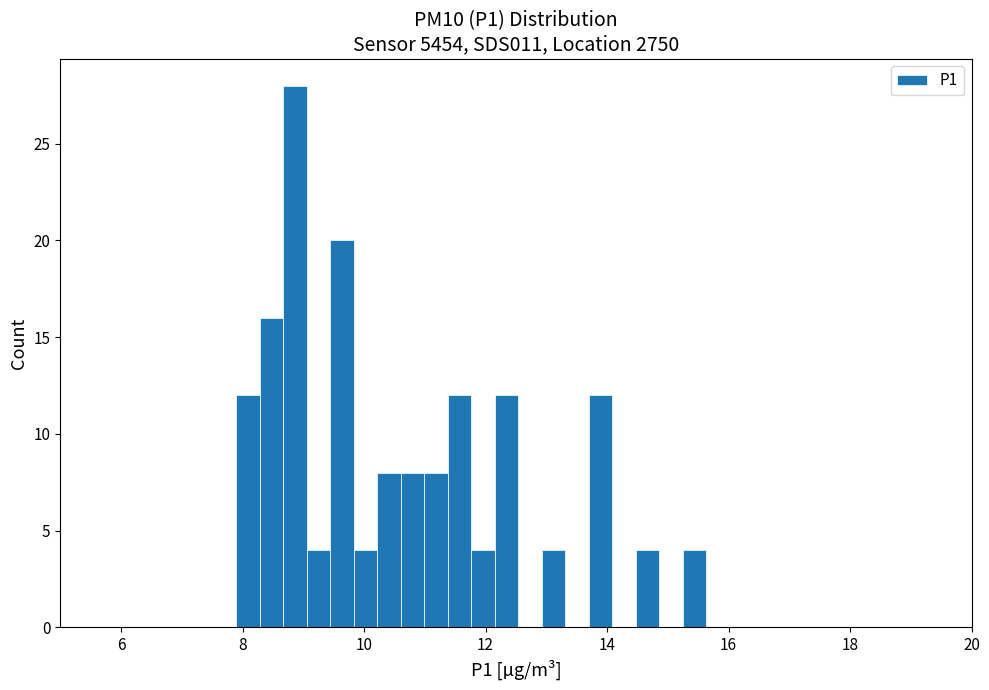

Read against the x-axis, roughly where is the centre of the tallest bar?

8.8